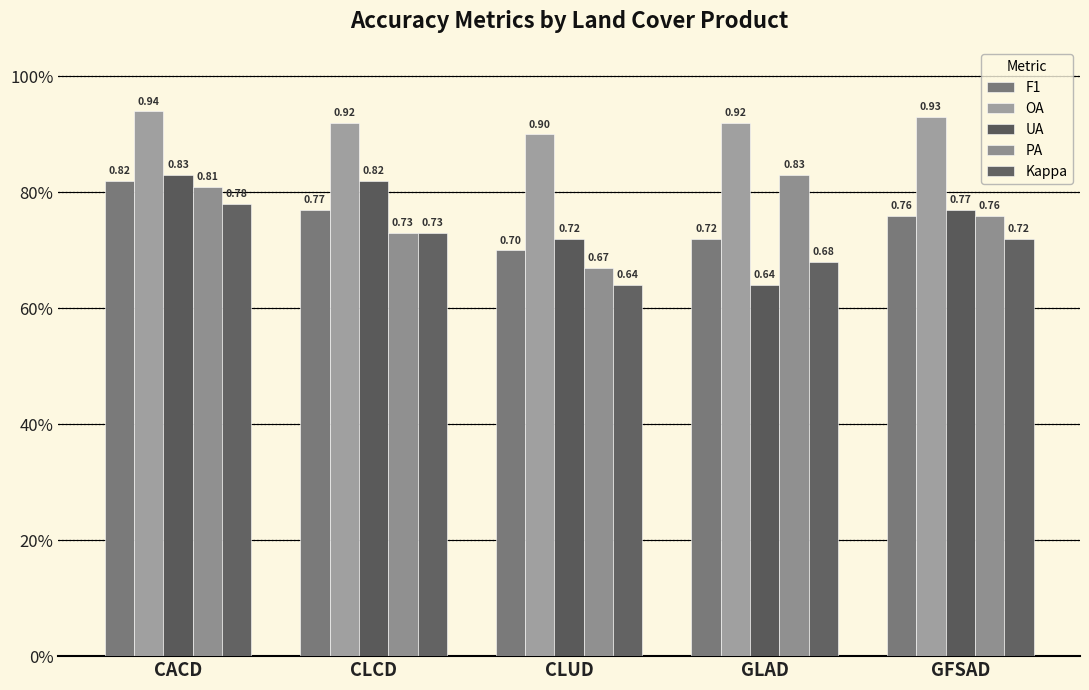

Reading left to right, list all the values displayed in this chart.

F1: 0.8	0.8	0.7	0.7	0.8
OA: 0.9	0.9	0.9	0.9	0.9
UA: 0.8	0.8	0.7	0.6	0.8
PA: 0.8	0.7	0.7	0.8	0.8
Kappa: 0.8	0.7	0.6	0.7	0.7